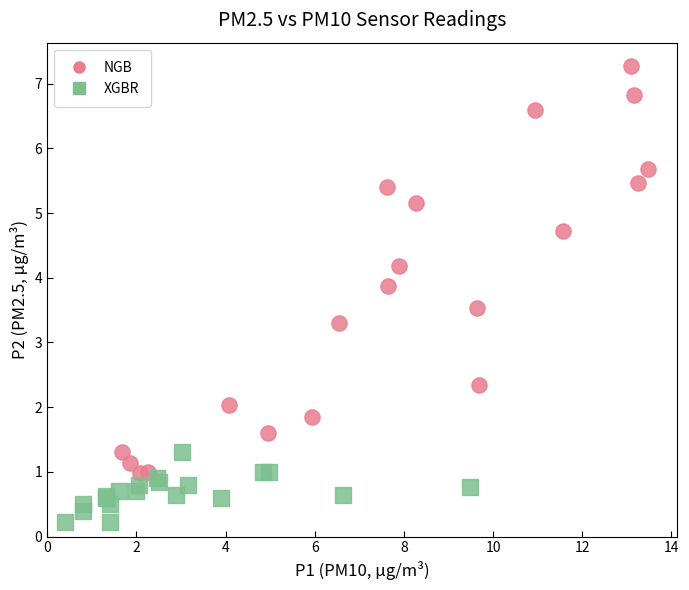

Which series contains the lowest Y value?

XGBR